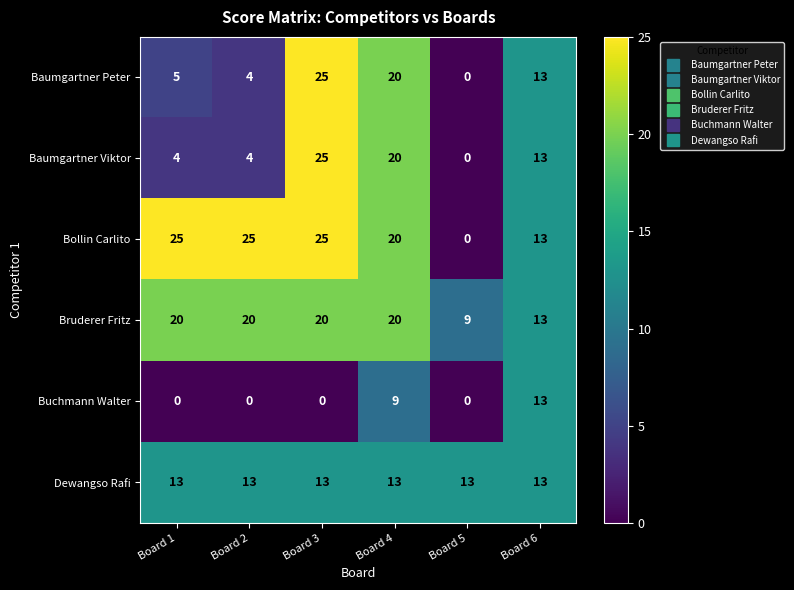

What is the maximum value shown in the chart?

25